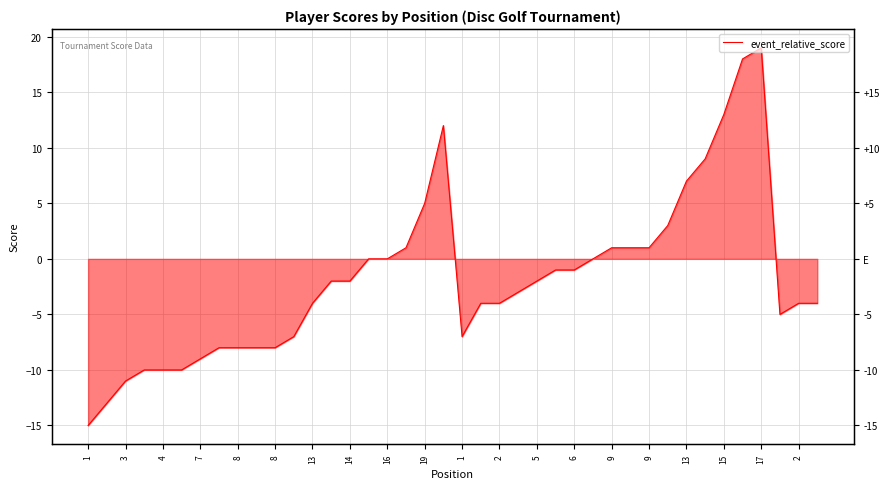

Reading right to left, extract all data points from this chart.

-4	-4	-5	19	18	13	9	7	3	1	1	1	0	-1	-1	-2	-3	-4	-4	-7	12	5	1	0	0	-2	-2	-4	-7	-8	-8	-8	-8	-9	-10	-10	-10	-11	-13	-15